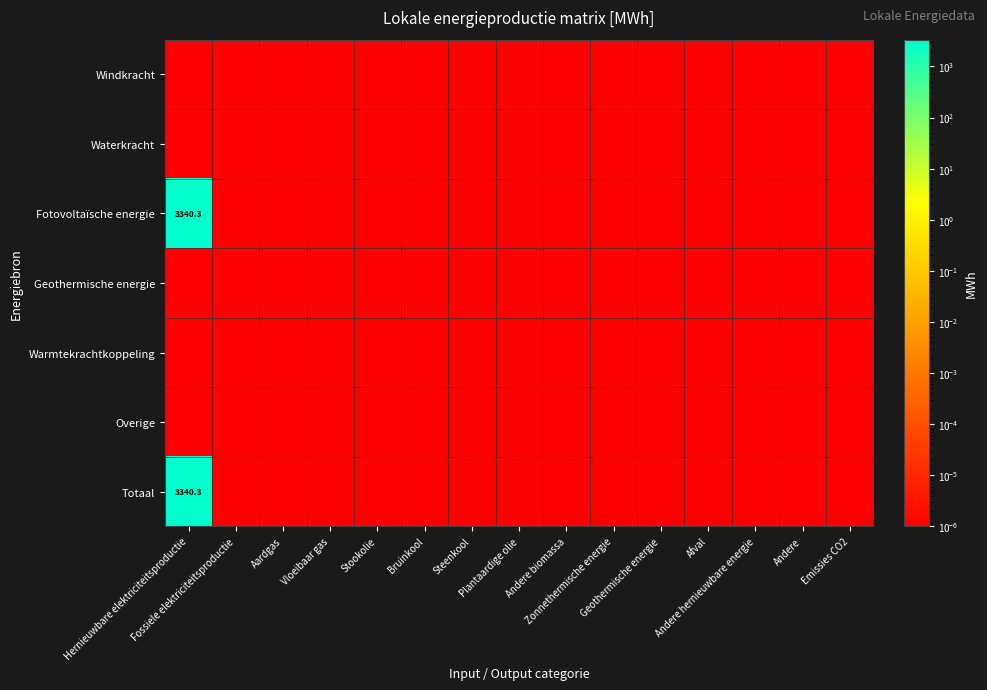

Rank the series by their maximum value, from highest to lowest.

Fotovoltaïsche energie, Totaal, Windkracht, Waterkracht, Geothermische energie, Warmtekrachtkoppeling, Overige